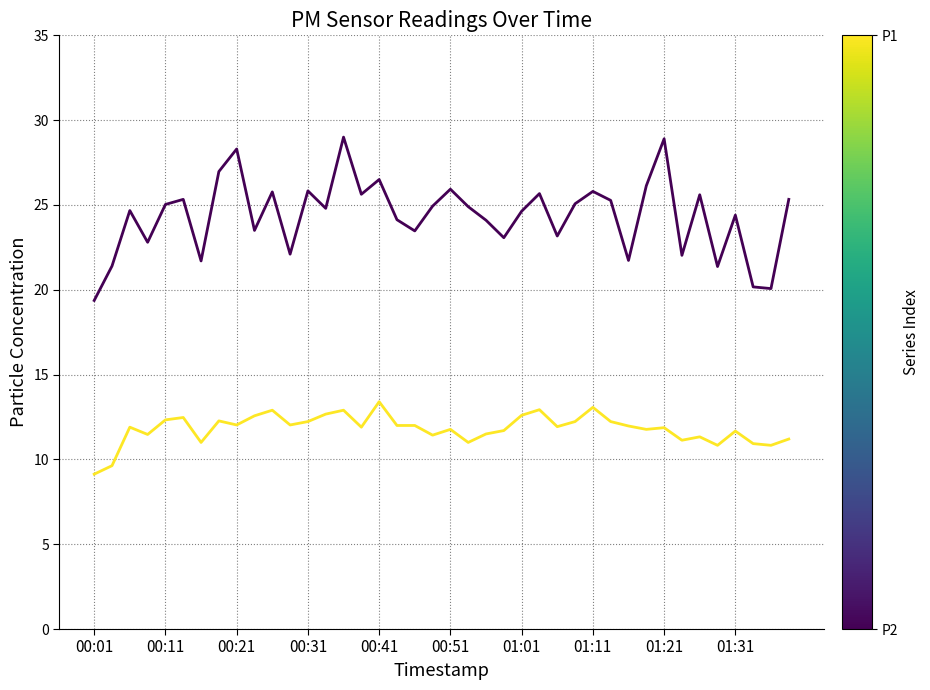

What is the smallest value displayed?

9.1